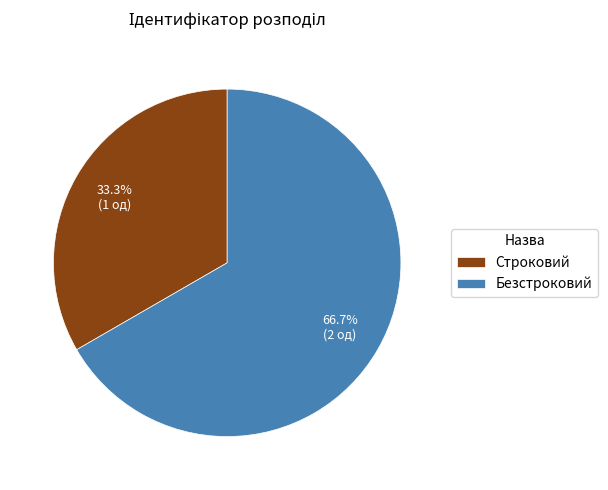

What percentage do Безстроковий and Строковий together represent?

100.0%